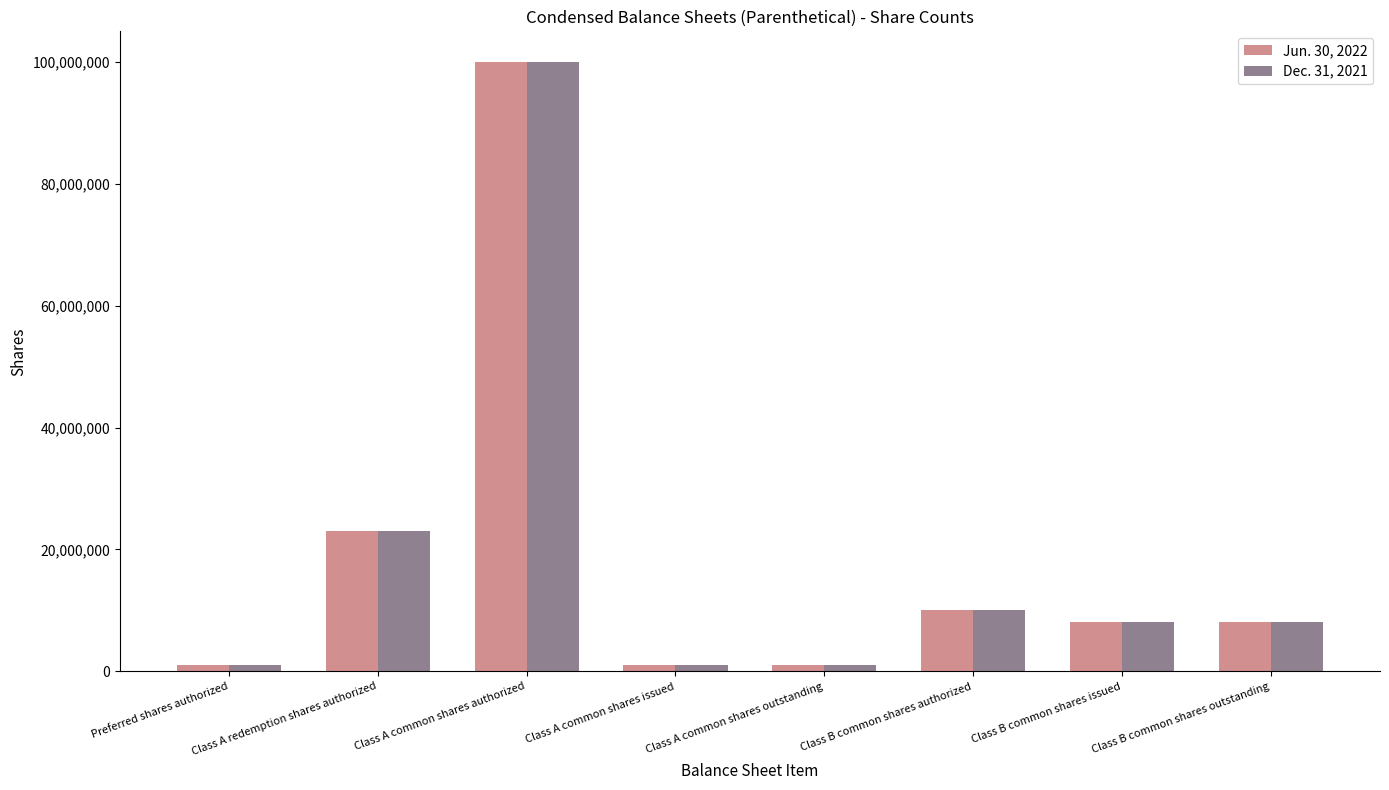

The Dec. 31, 2021 series shows 8050000 at Class B common shares issued. True or false?

True